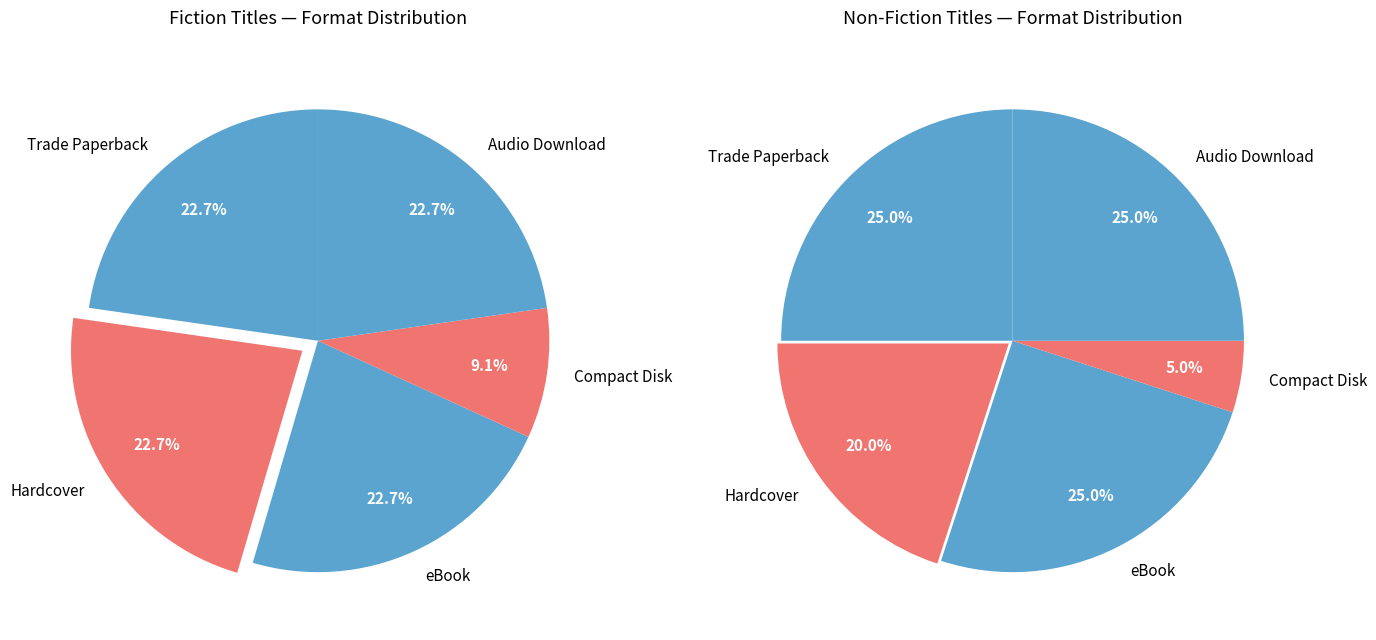

Rank the categories by value from lowest to highest.

Compact Disk, Hardcover, Trade Paperback, eBook, Audio Download